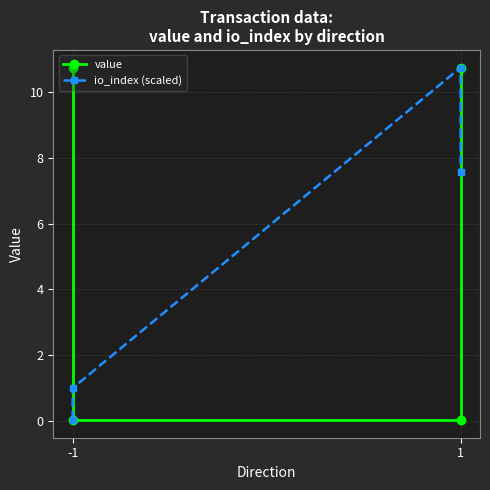

List the series in order of their overall mean, lowest first.

io_index (scaled), value